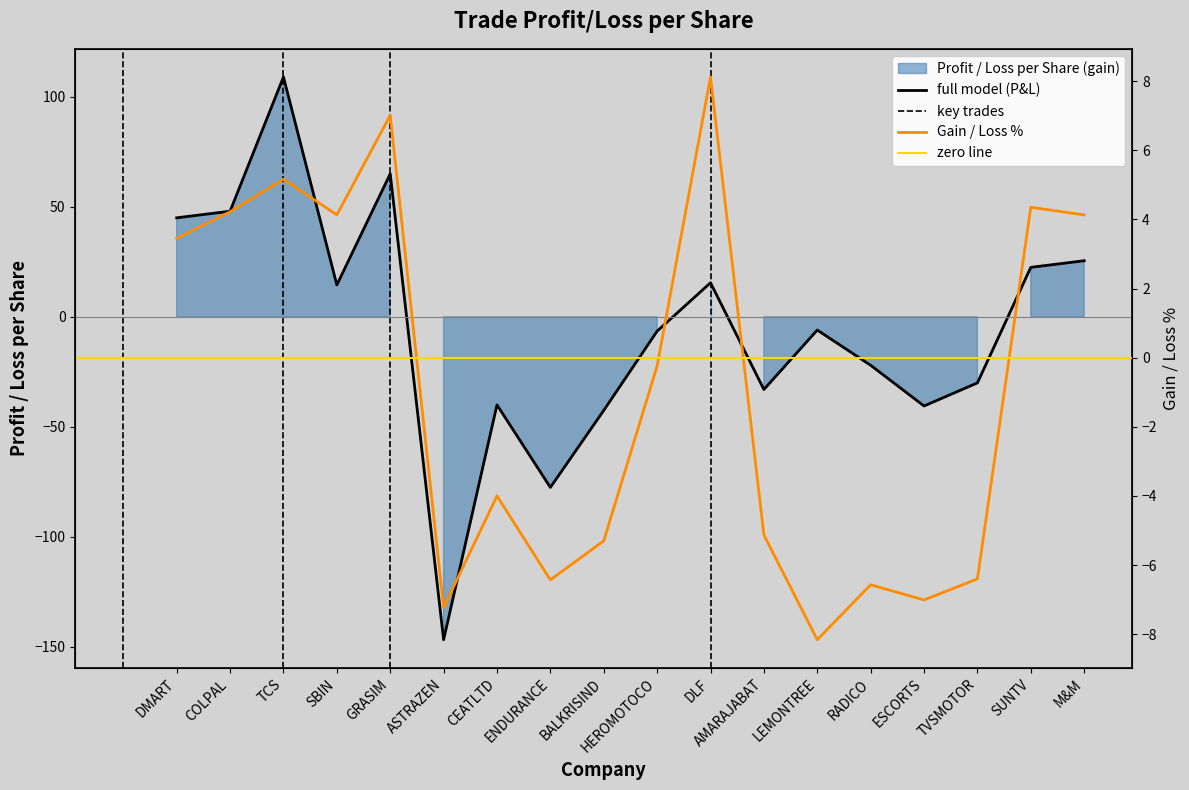

At CEATLTD, list the series in order from smallest to largest.

Profit / Loss per Share, Gain / Loss %